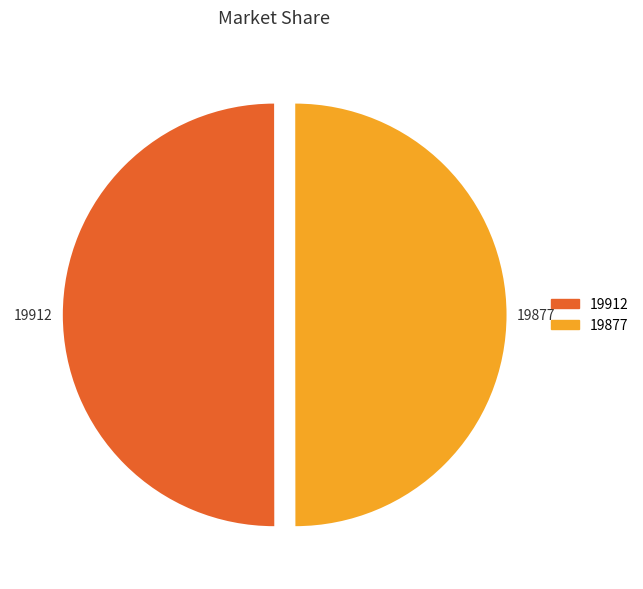

Is the sum of 19912 and 19877 greater than half?

Yes